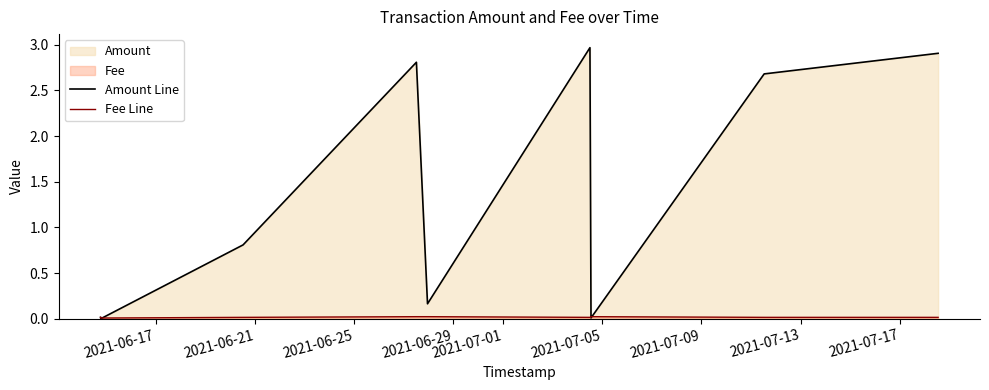

Which series has the largest total across all categories?

Amount Line